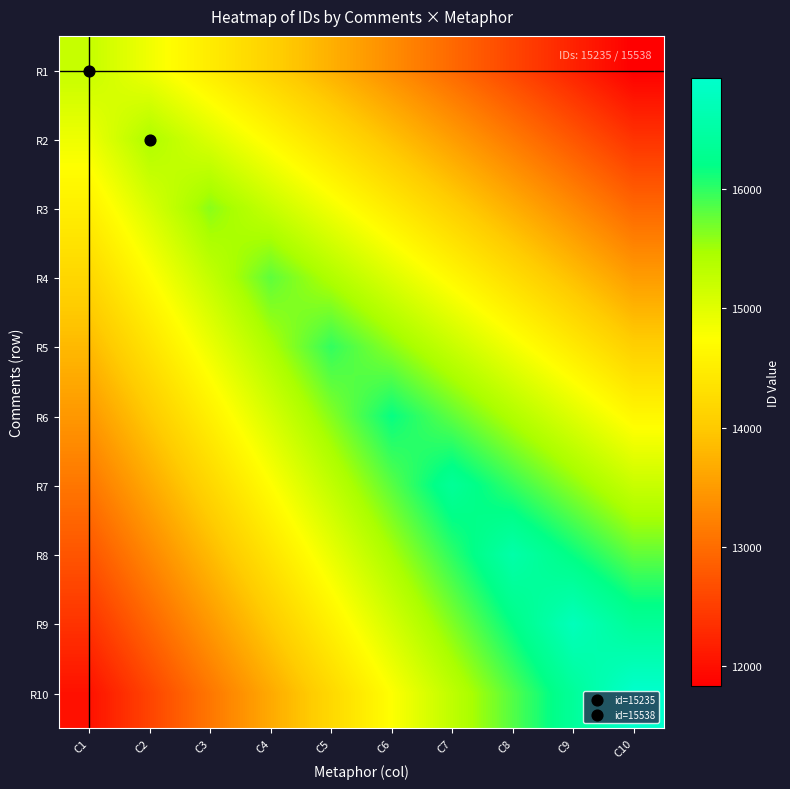

Which category has the lowest value across all series?

C10